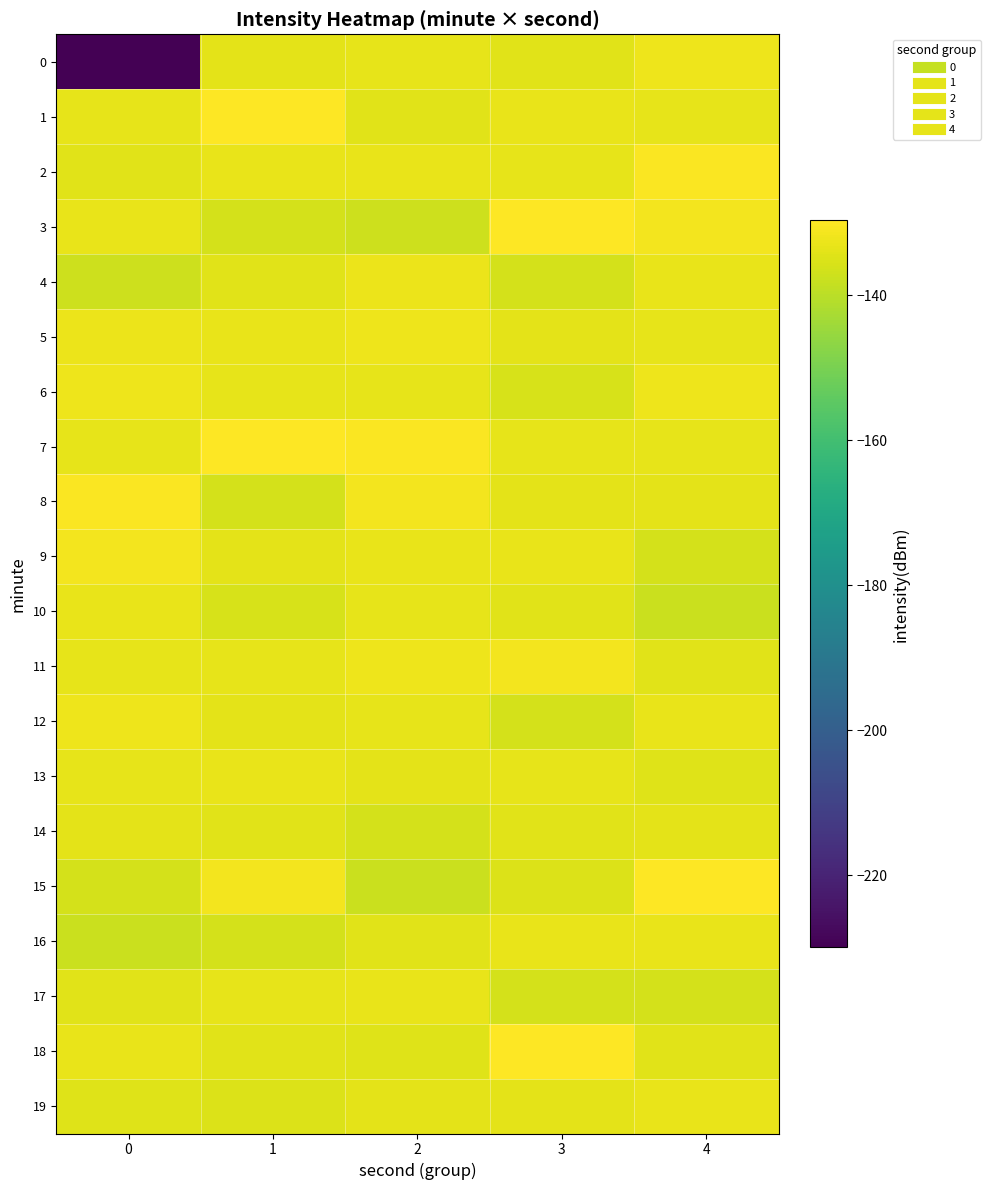

At which category is the sum across all series the highest?

4